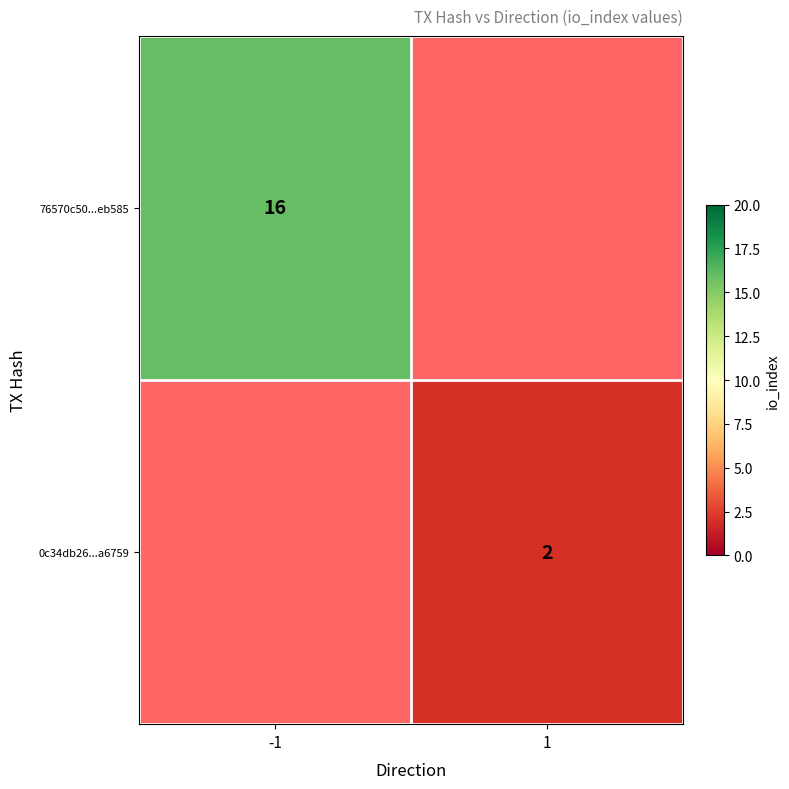

The value of 0c34db26...a6759 at 1 is 2. True or false?

True